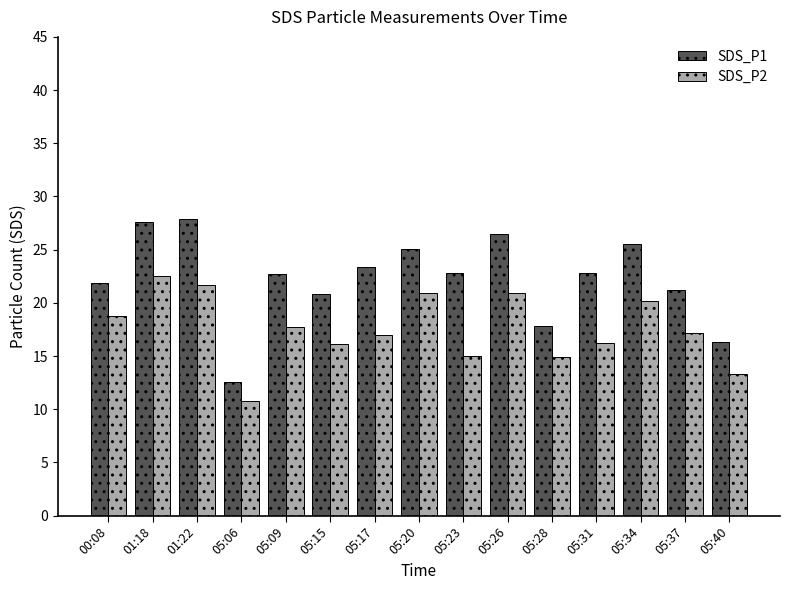

How many bars are there in total?

30